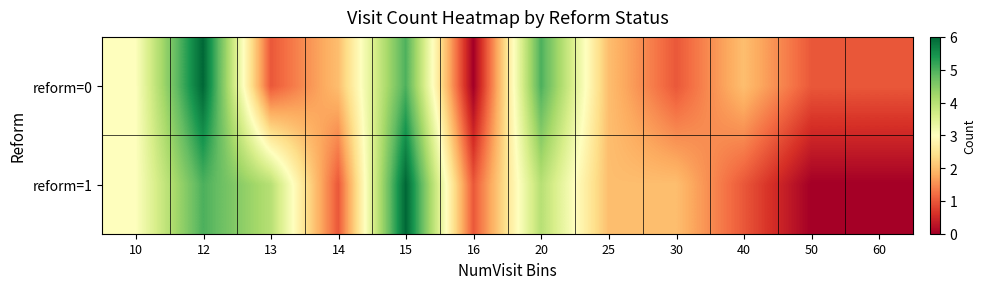

Count the number of data series in this chart.

2